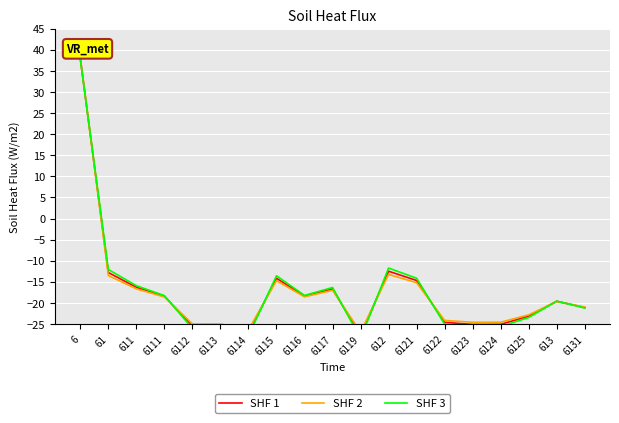

What is the average value of the SHF 1 series?

-17.4